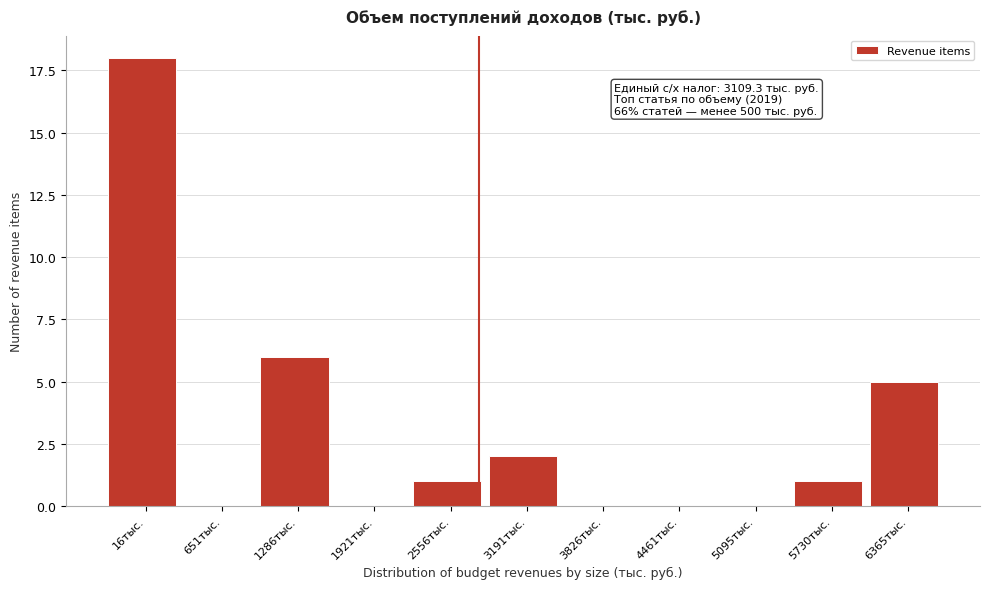

Reading left to right, extract all data points from this chart.

16тыс.=18	651тыс.=0	1286тыс.=6	1921тыс.=0	2556тыс.=1	3191тыс.=2	3826тыс.=0	4461тыс.=0	5095тыс.=0	5730тыс.=1	6365тыс.=5